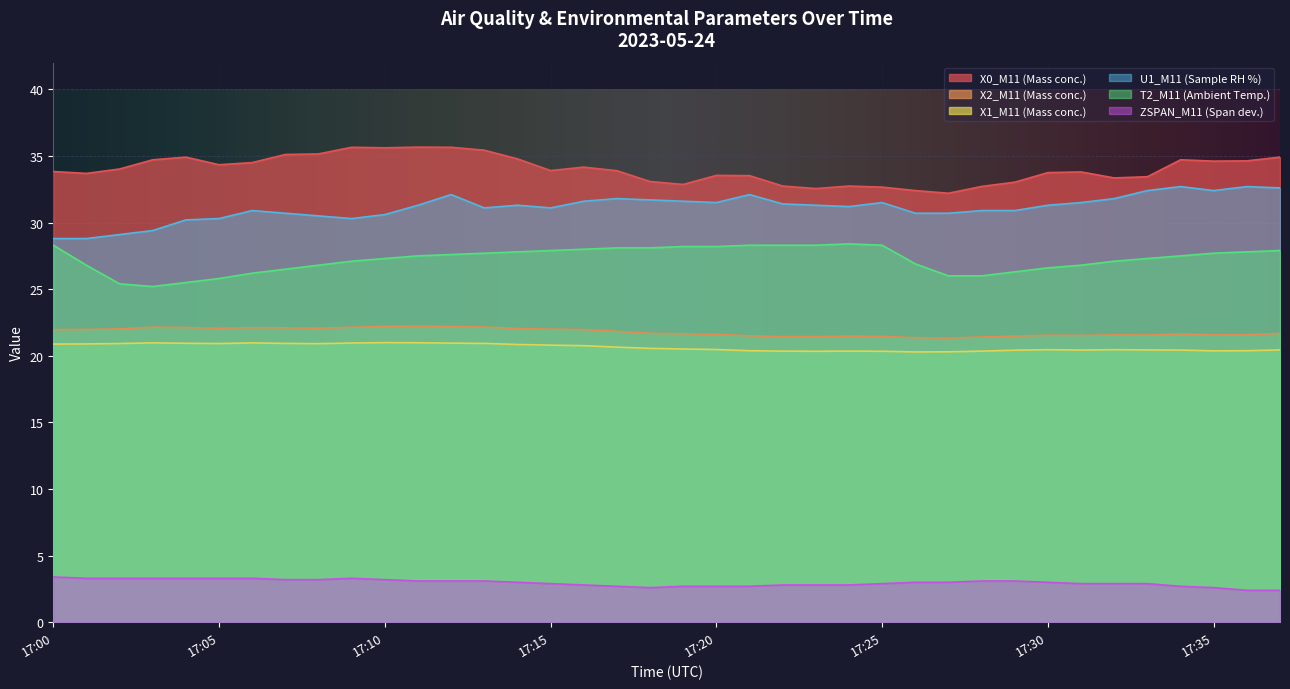

What is the value of the T2_M11 (Ambient Temp.) point at the 1st from the left?

28.3